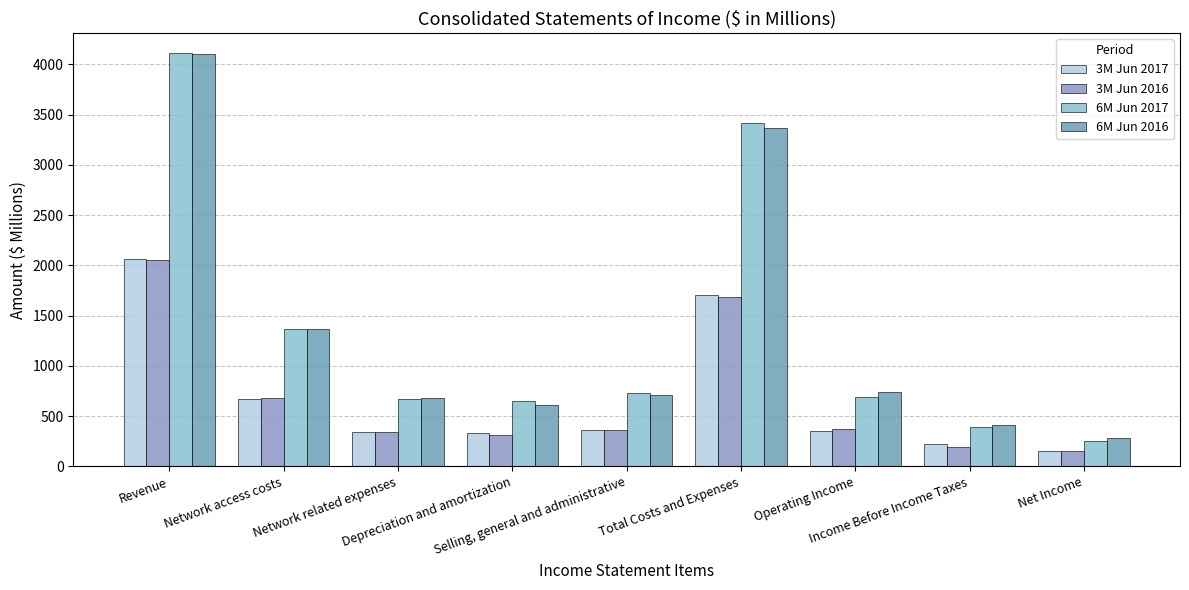

Which series has the largest total across all categories?

6M Jun 2016